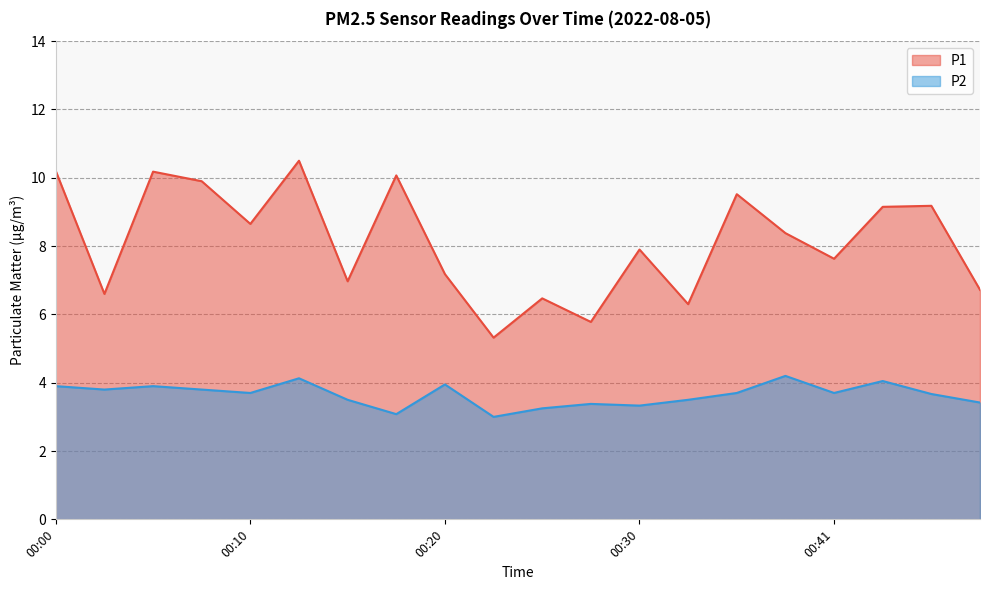

What are all the series names shown in the legend?

P1, P2